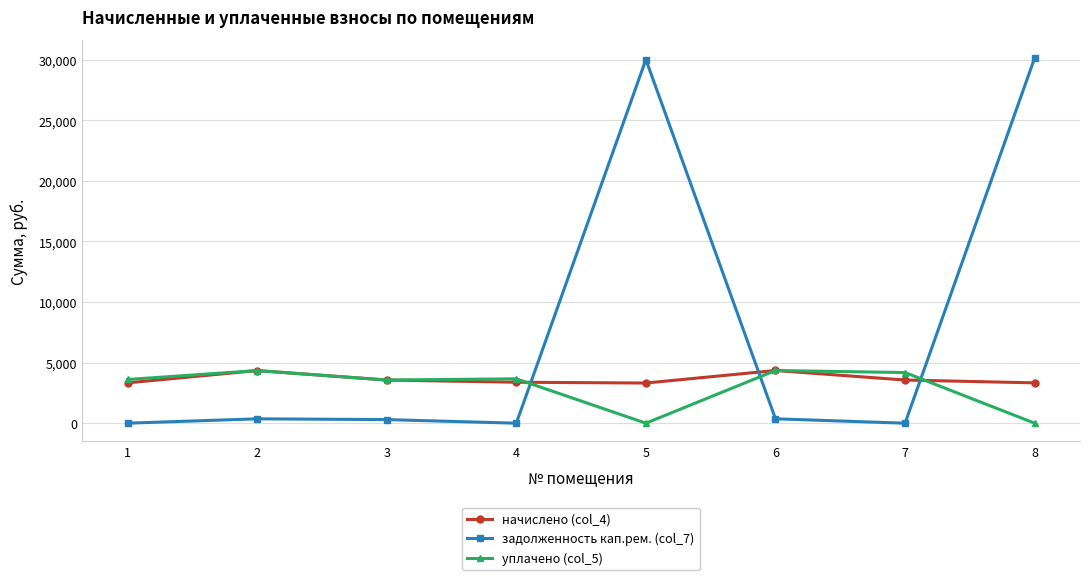

Where is уплачено (col_5) nearest to the value 2174?

3